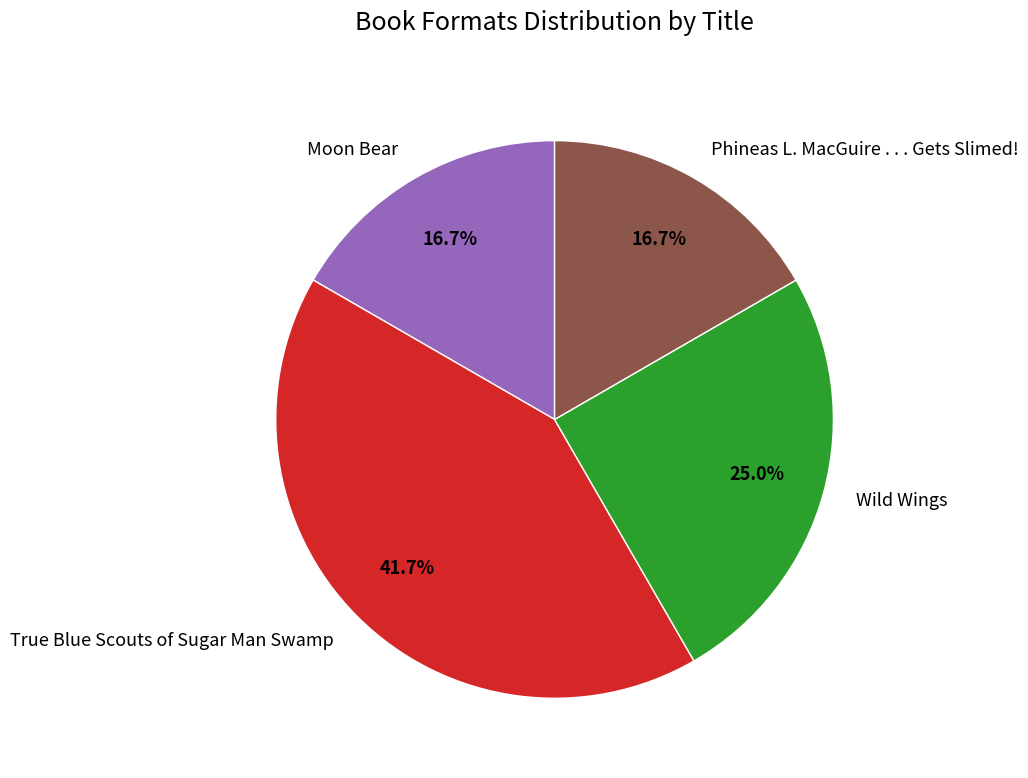

Does Wild Wings account for over 50% of the chart?

No